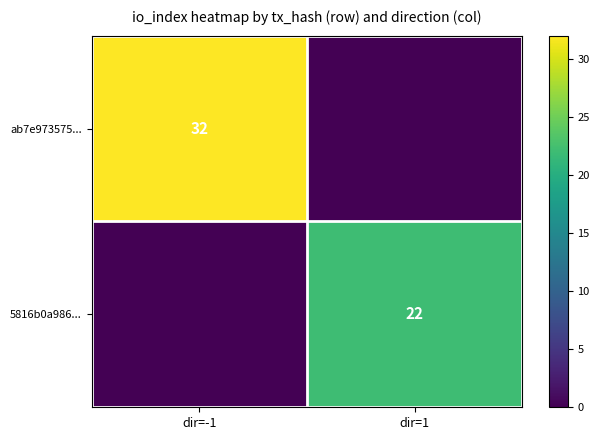

The value of 5816b0a986... at dir=1 is 31. True or false?

False